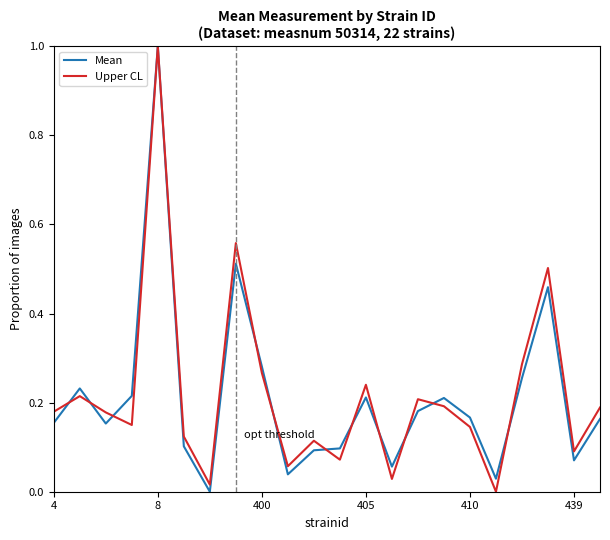

In Mean, how many points are higher than both neighbors (excluding endpoints)?

6